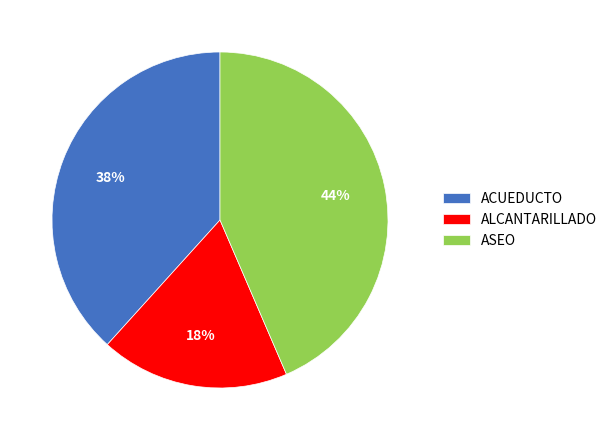

Is the sum of ALCANTARILLADO and ASEO greater than half?

Yes